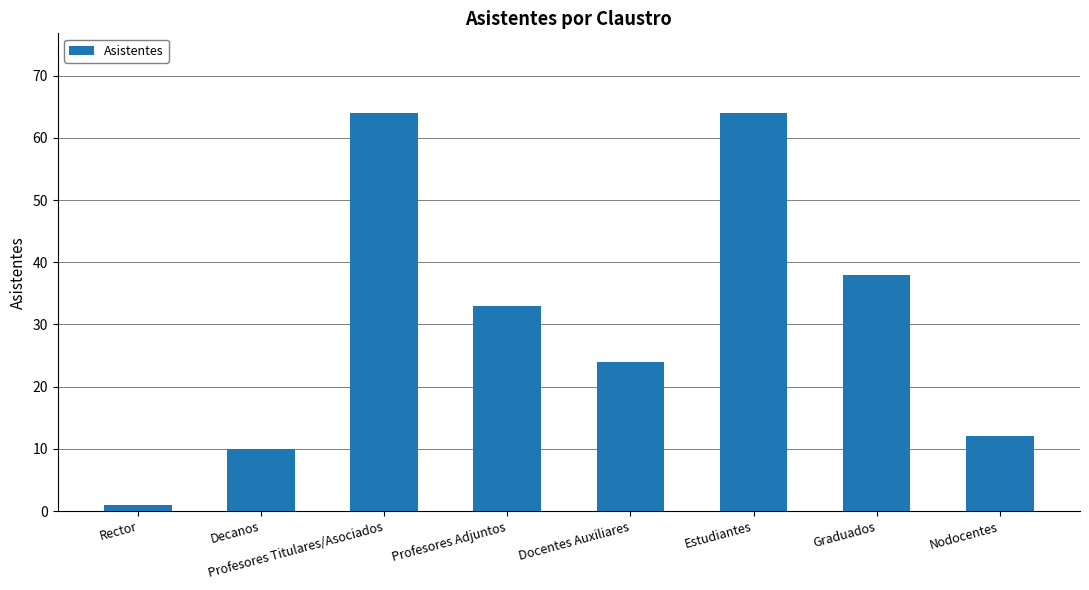

What position from the left is Nodocentes?

8